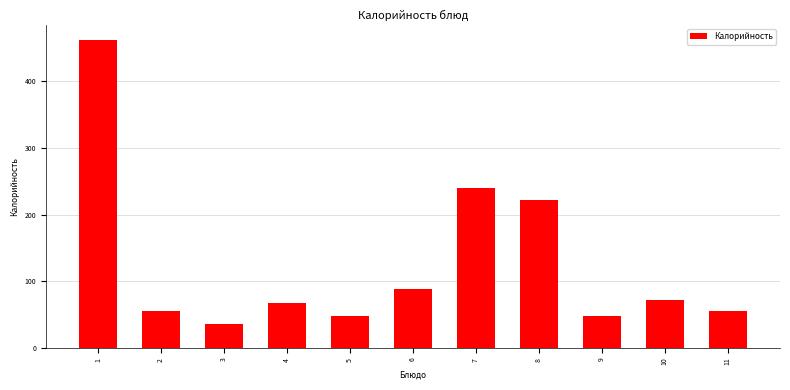

Reading left to right, extract all data points from this chart.

462	56	36	67	48	88	240	222	48	72	56